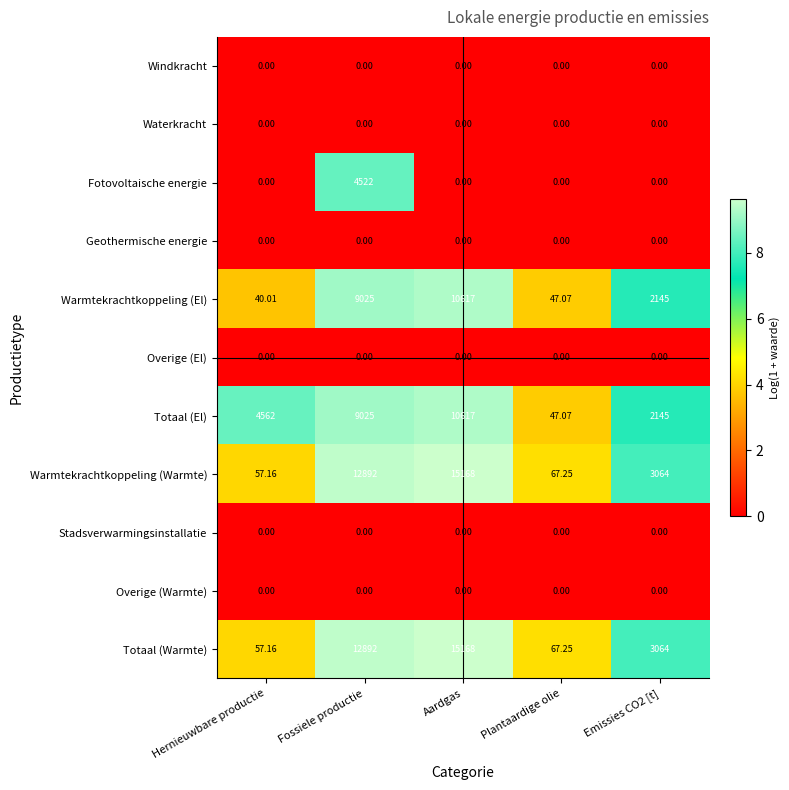

Which category has the highest value across all series?

Aardgas